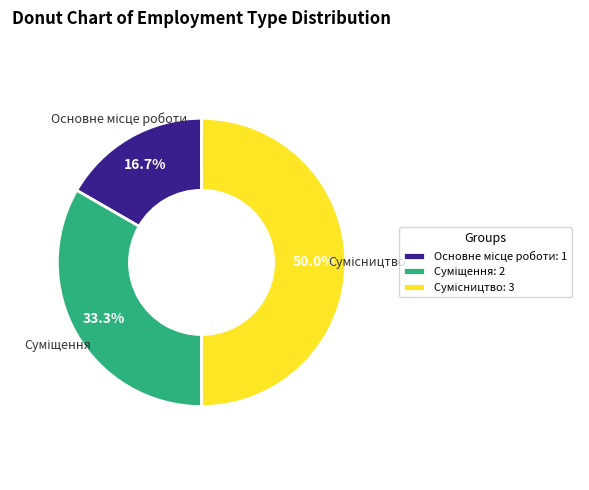

What is the largest slice in the pie chart?

Сумісництво